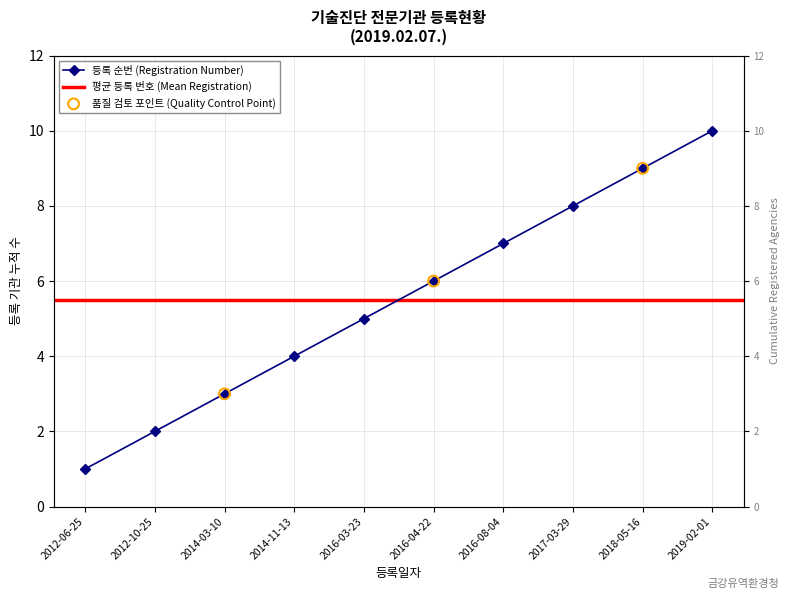

What is the ratio of the value at 2016-03-23 to the value at 2016-04-22?

0.8